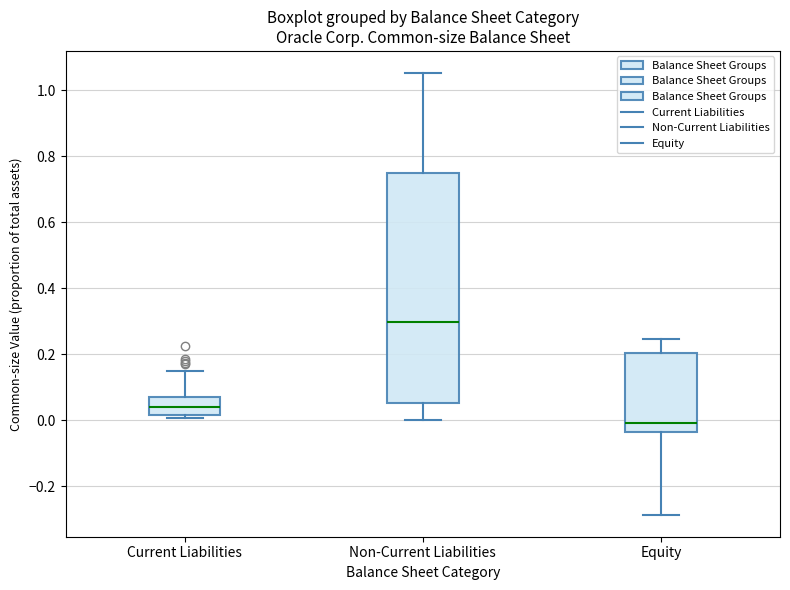

Comparing the boxes themselves (not the whiskers), which one is the tallest?

Non-Current Liabilities